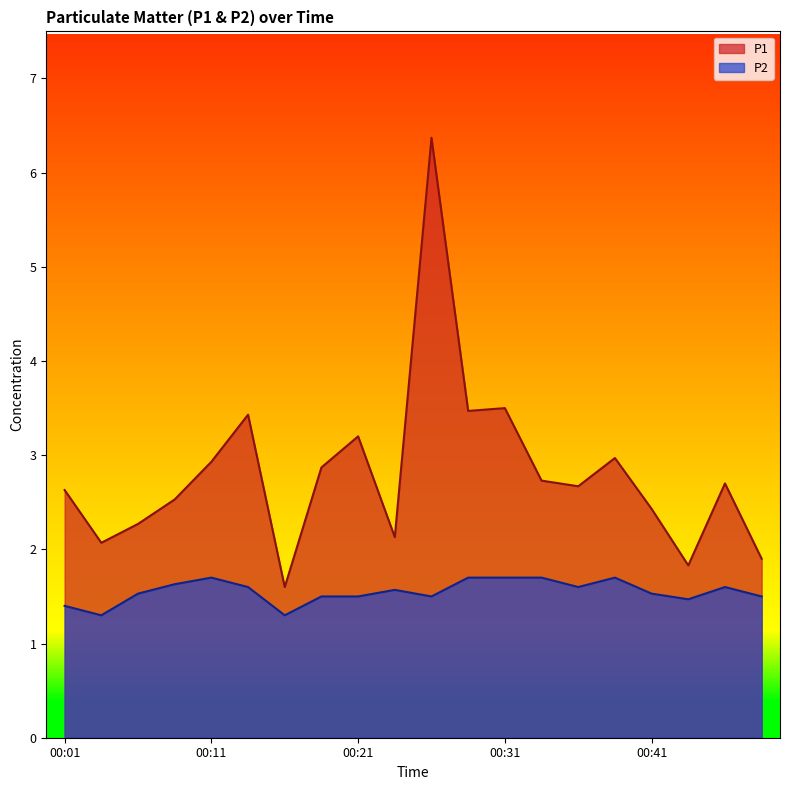

At which category is the sum across all series the highest?

00:26